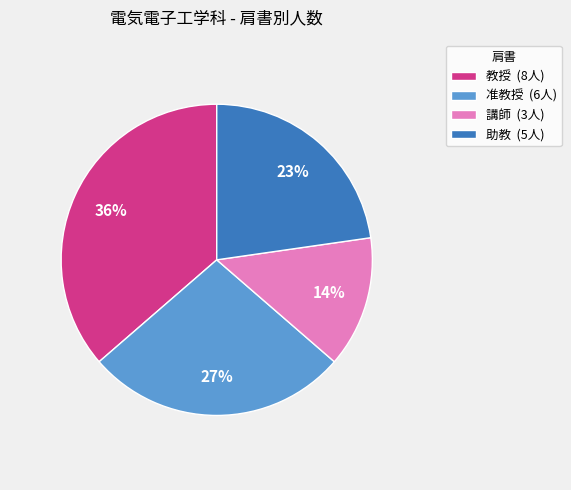

Do 准教授 and 教授 together represent more than half of the pie?

Yes